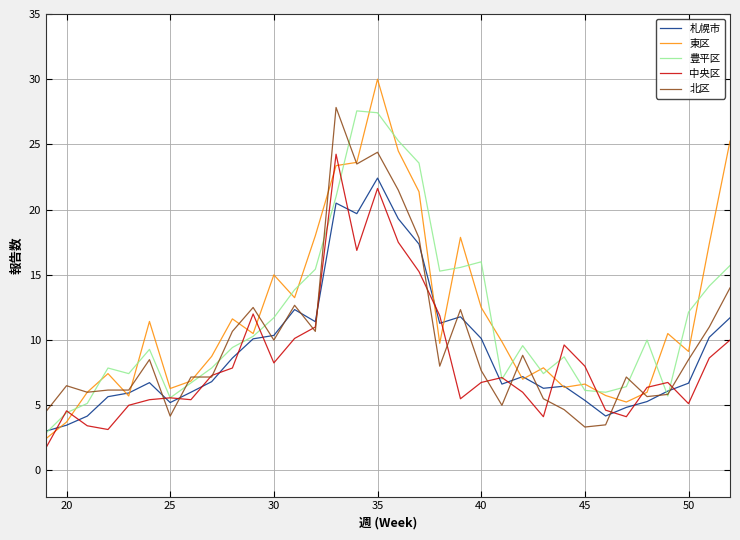

Which series has the largest range (max minus min)?

東区